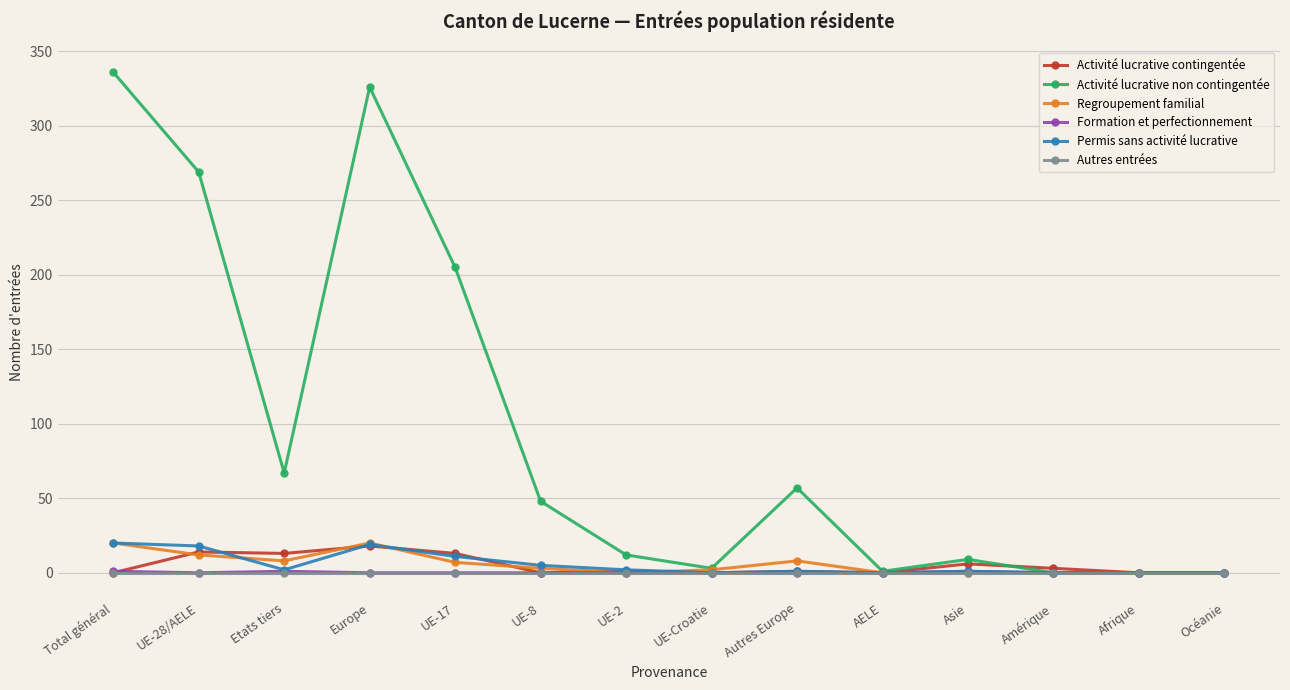

Which series has the widest spread of values?

Activité lucrative non contingentée